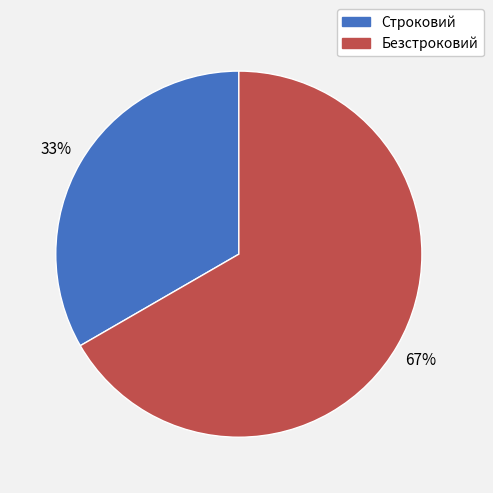

Is the sum of Строковий and Безстроковий greater than half?

Yes